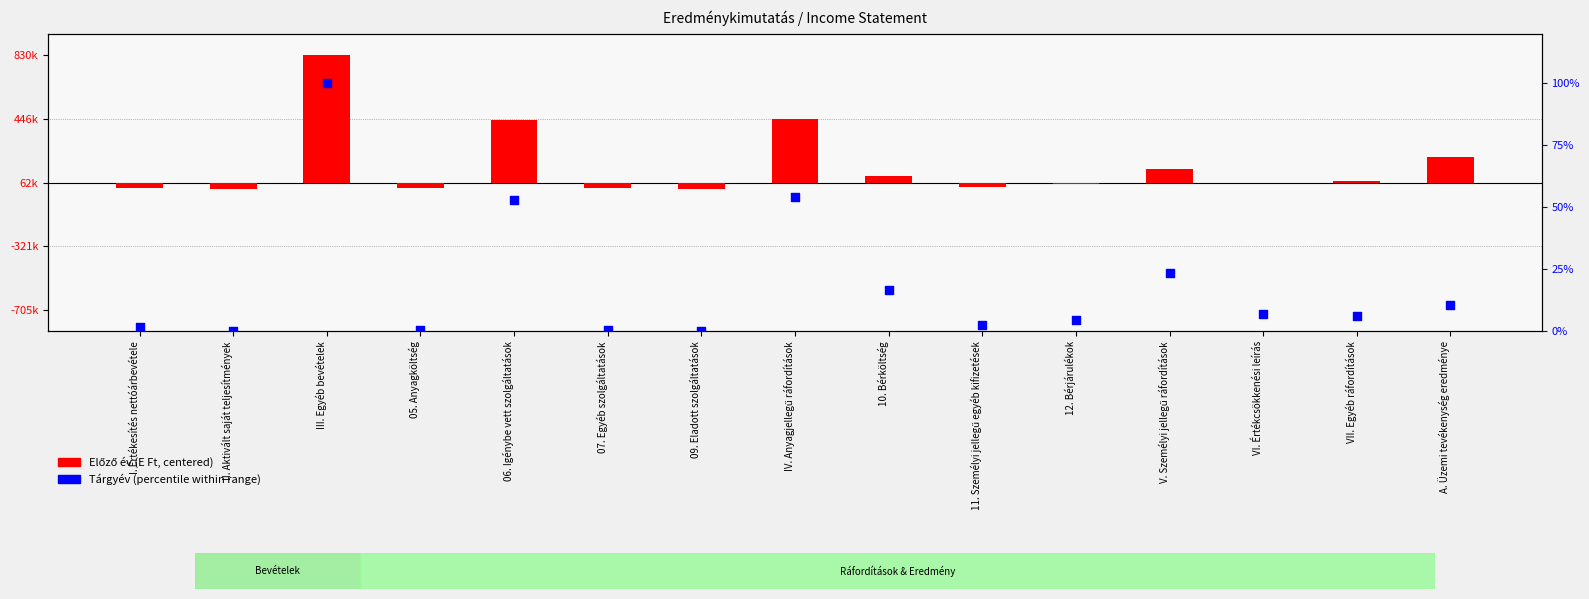

Which series has the largest total across all categories?

Tárgyév